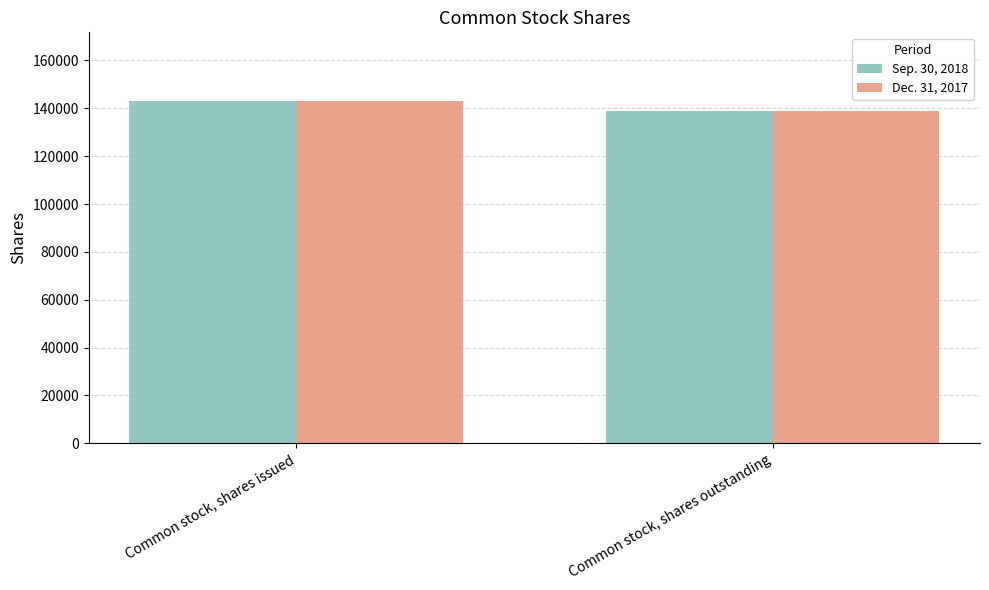

What is the value of the Sep. 30, 2018 bar at the 1st from the left?

143142